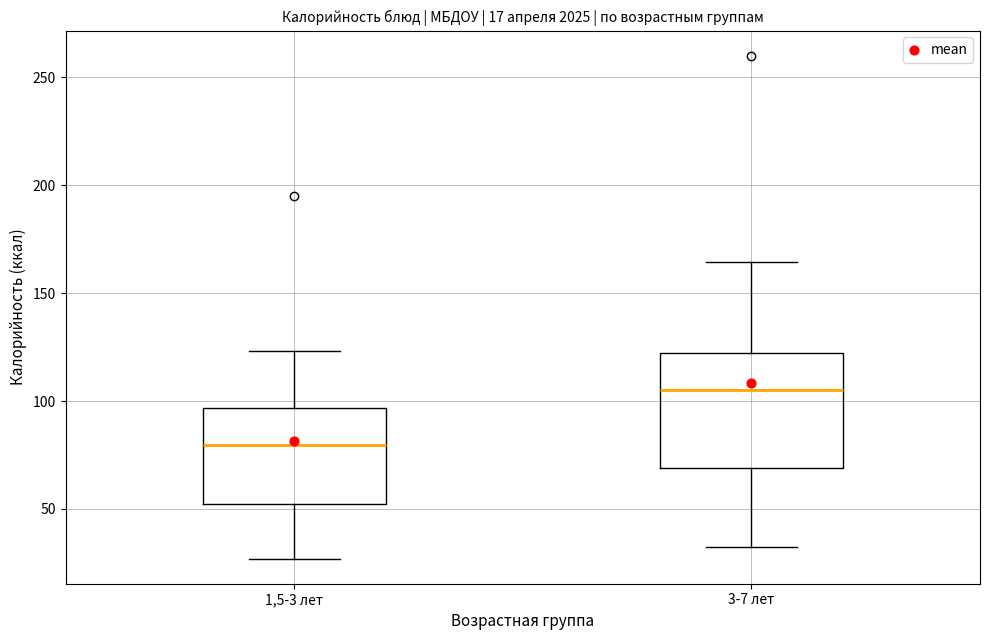

Which box's median line is the lowest?

1,5-3 лет